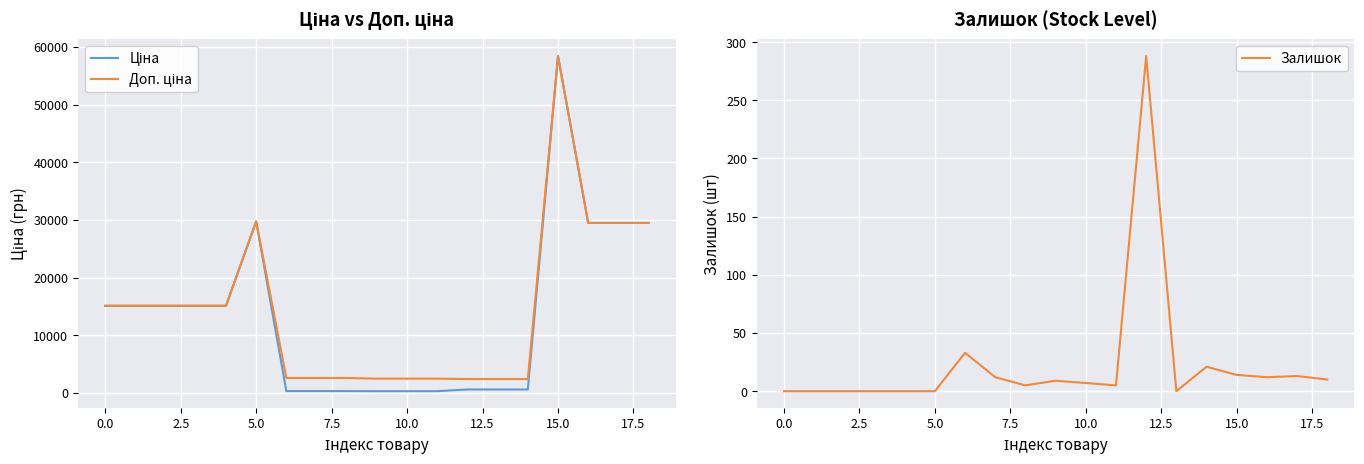

True or false: Залишок has a value of 14 at 15.0.

True